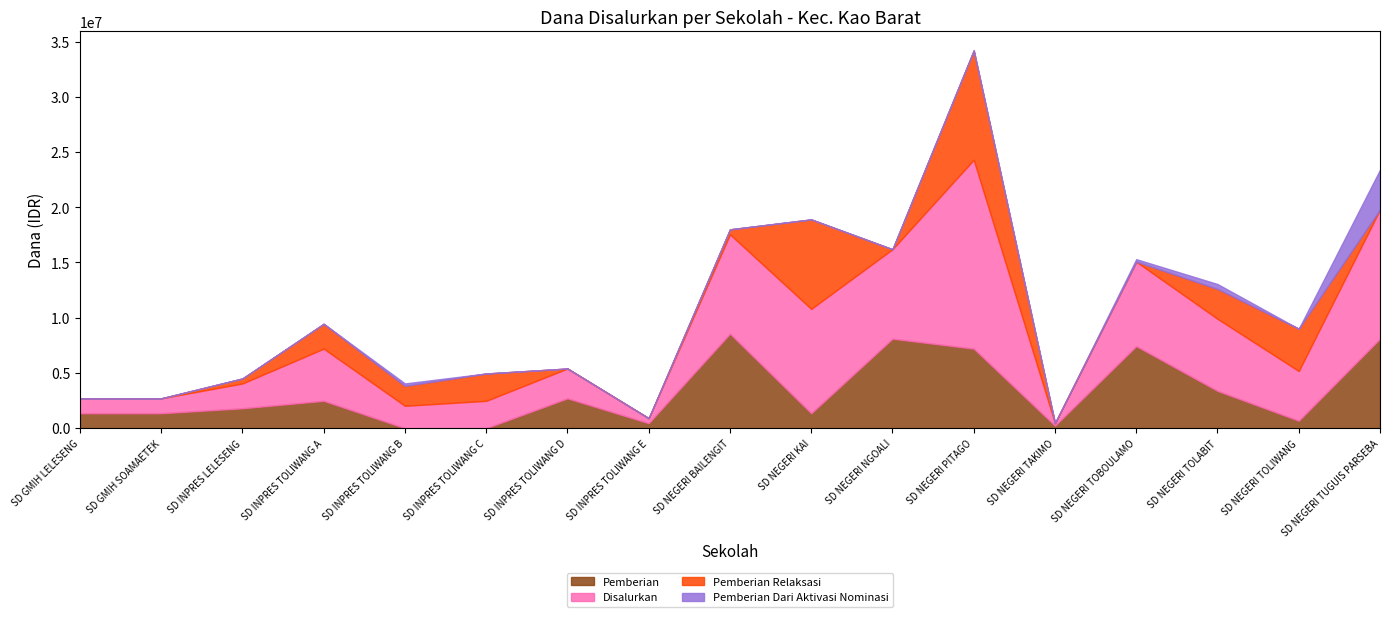

What is the highest value of the Pemberian Dari Aktivasi Nominasi series?

3600000